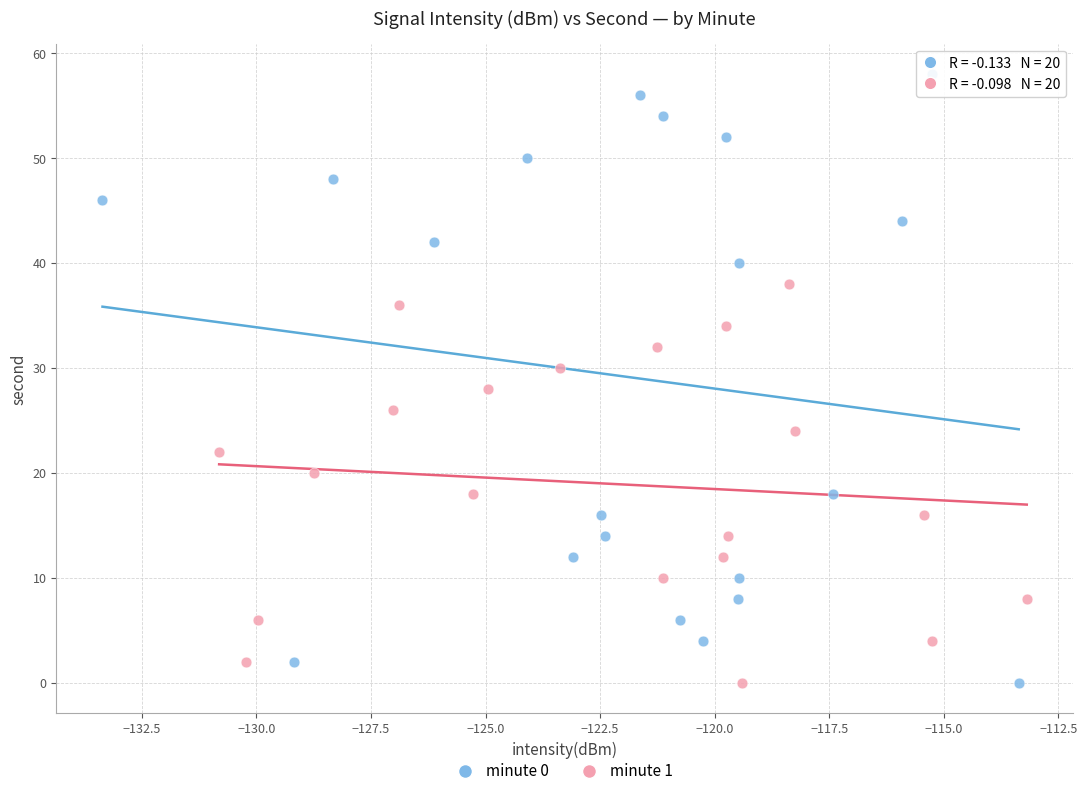

Which series has the largest Y range (max minus min)?

minute 0